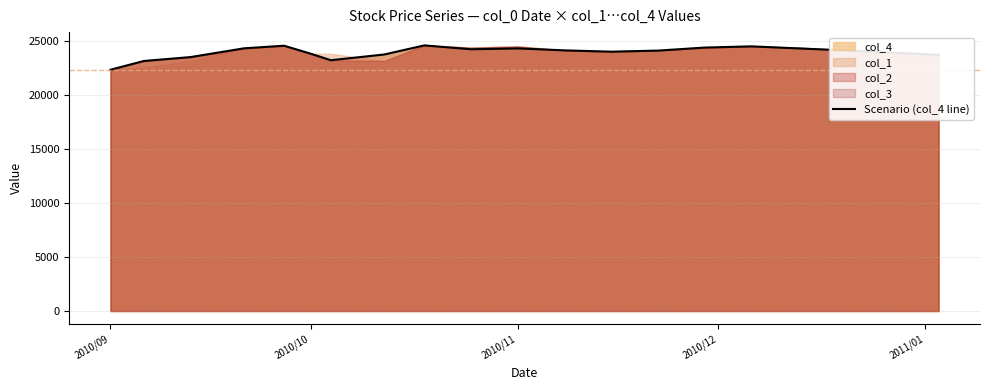

What is the minimum value shown in the chart?

22300